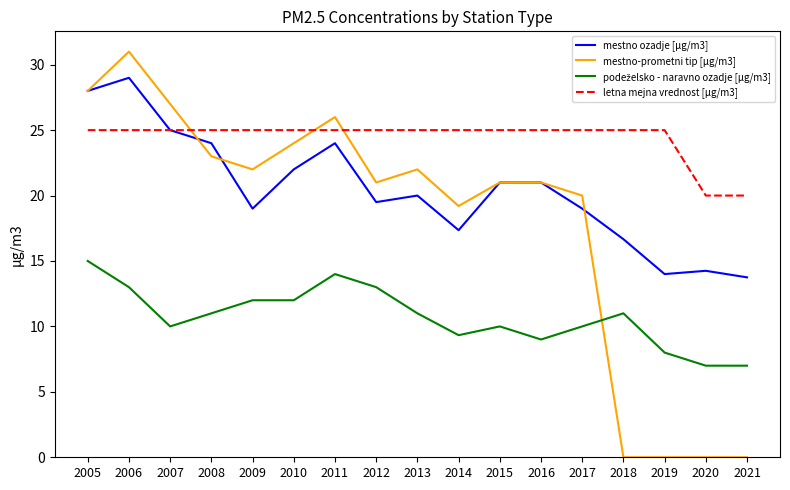

Where do letna mejna vrednost [µg/m3] and mestno-prometni tip [µg/m3] first cross each other?

2007 and 2008